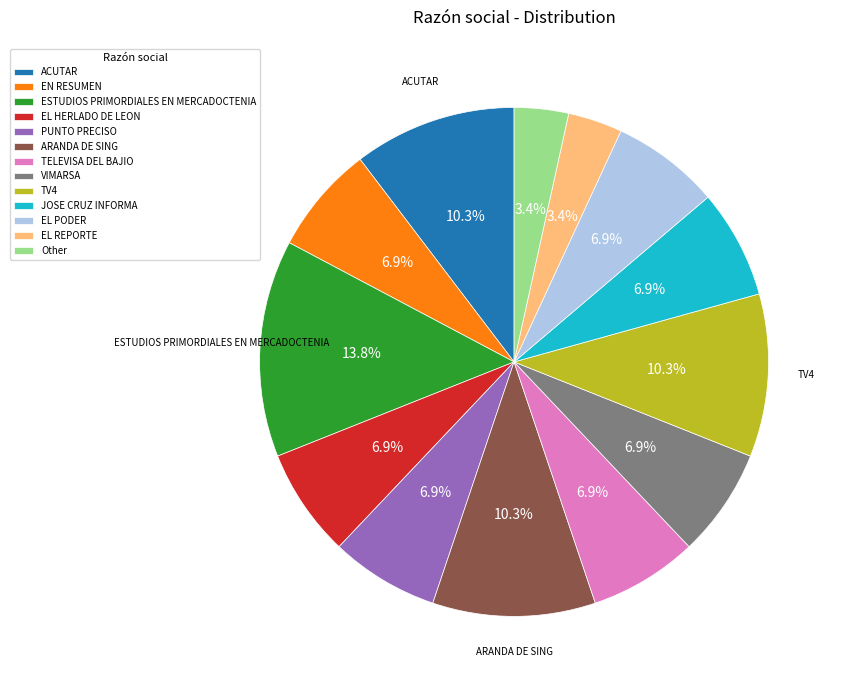

Is there a majority slice in this chart?

No